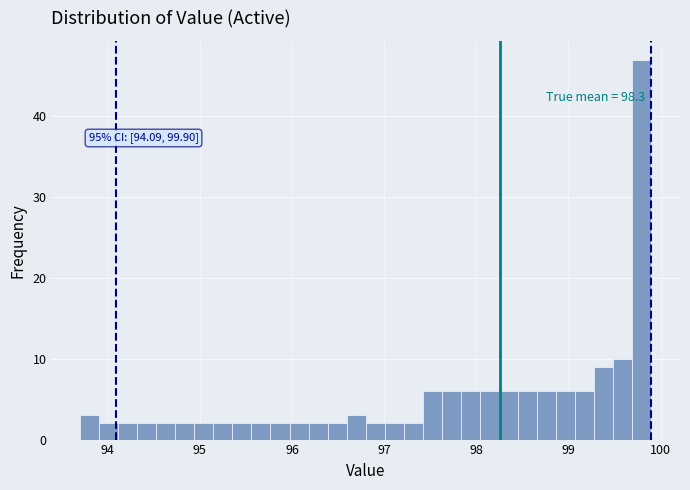

Read against the x-axis, roughly where is the centre of the tallest bar?

99.8